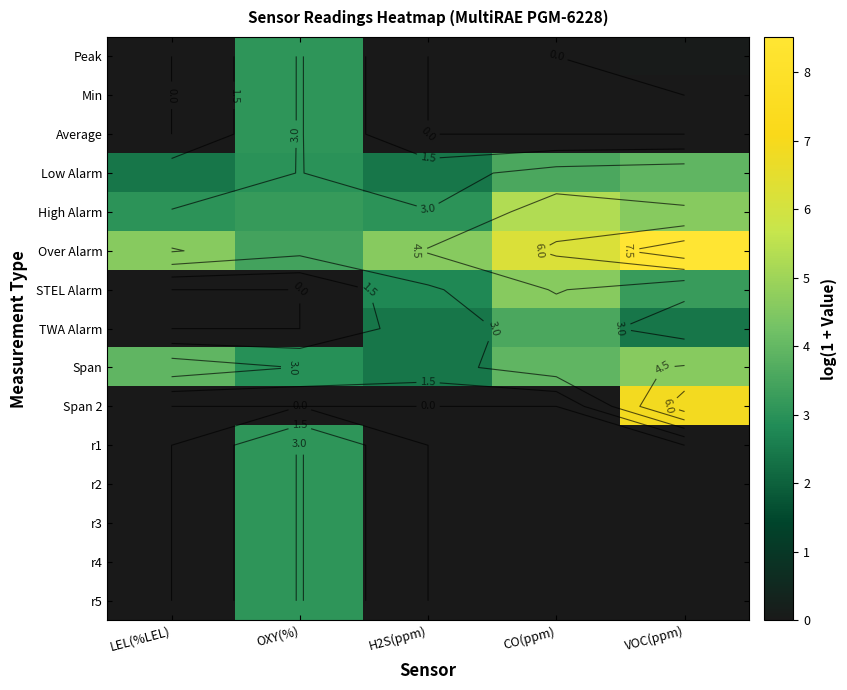

The value of r1 at LEL(%LEL) is -1.9. True or false?

False